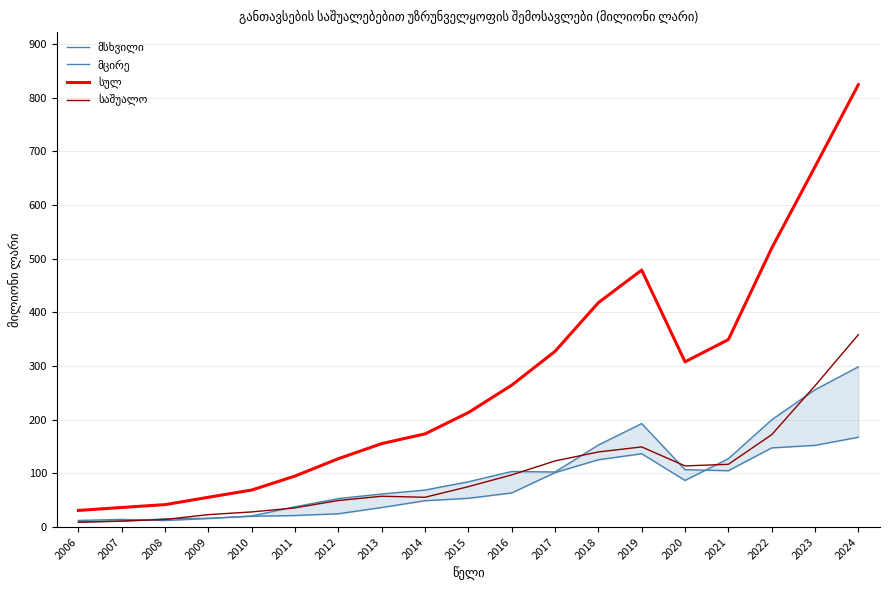

What value does the სულ series have at 2015?

213.3